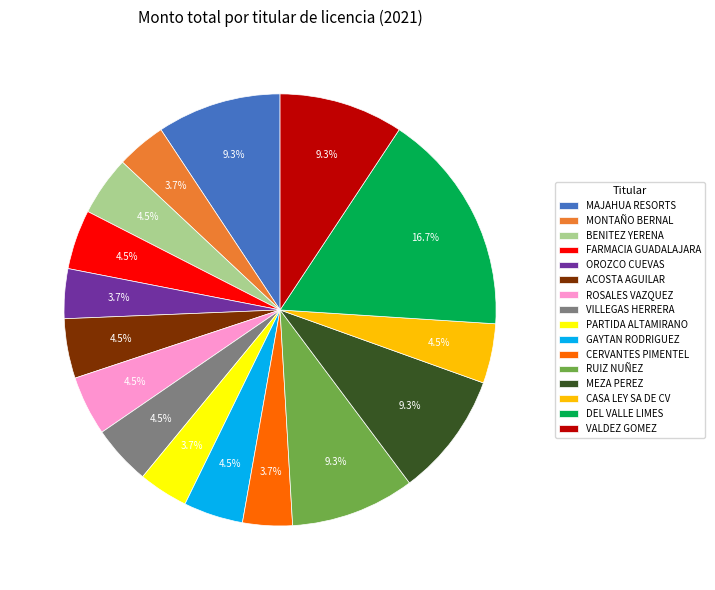

Which slice is the largest?

DEL VALLE LIMES